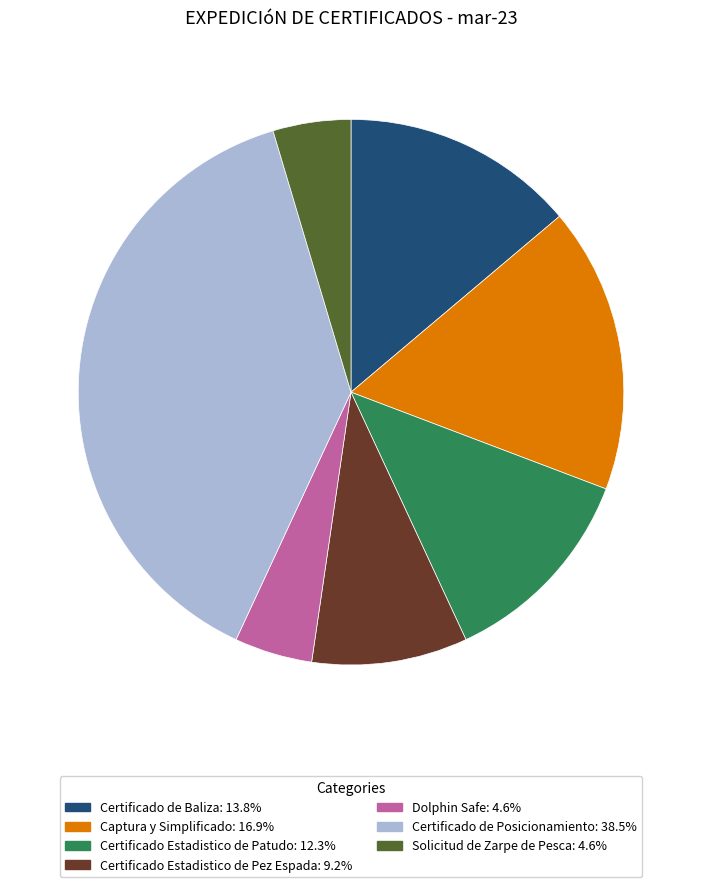

Combined, do Solicitud de Zarpe de Pesca and Certificado Estadistico de Pez Espada account for over 50%?

No